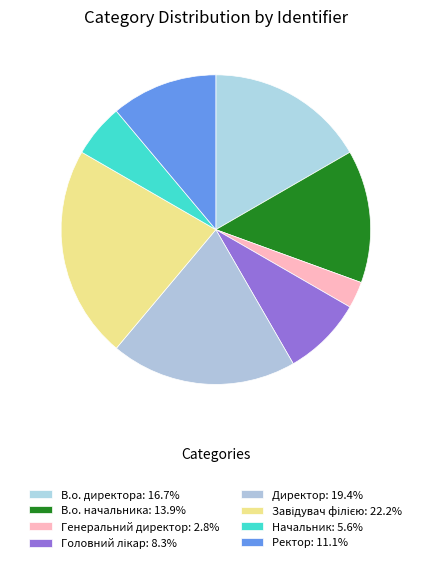

To the nearest percent, what portion does Директор represent?

19%